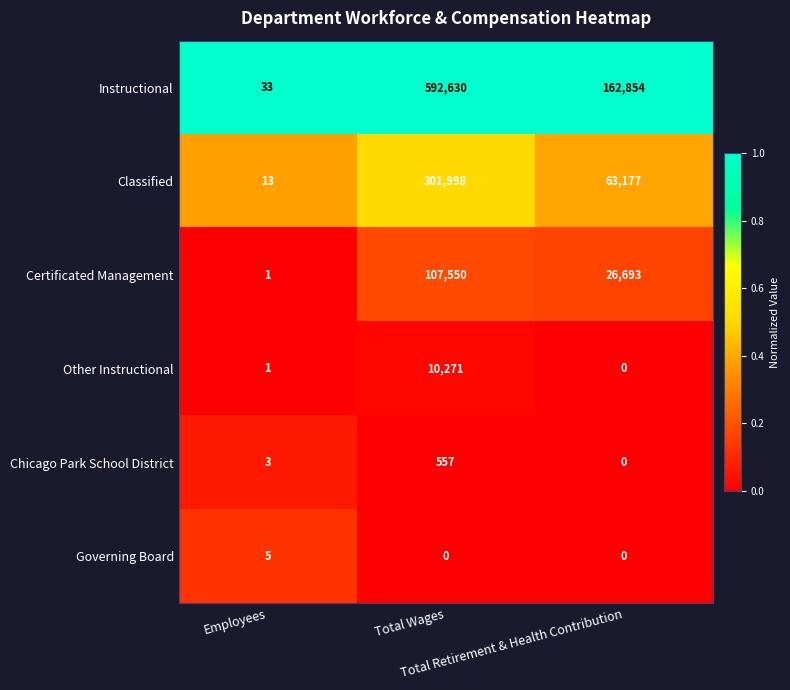

Which series has the largest total across all categories?

Instructional